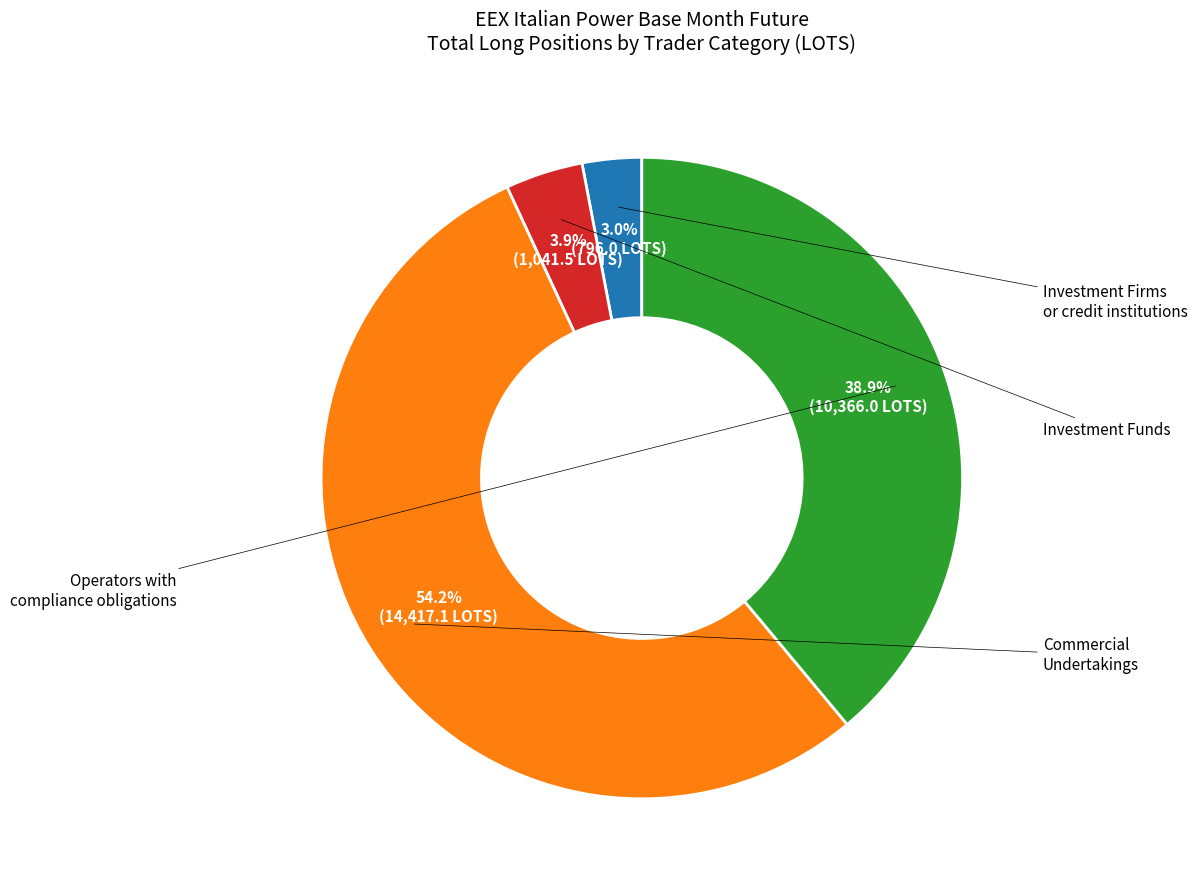

How much of the chart is everything except Operators with compliance obligations?

61.1%